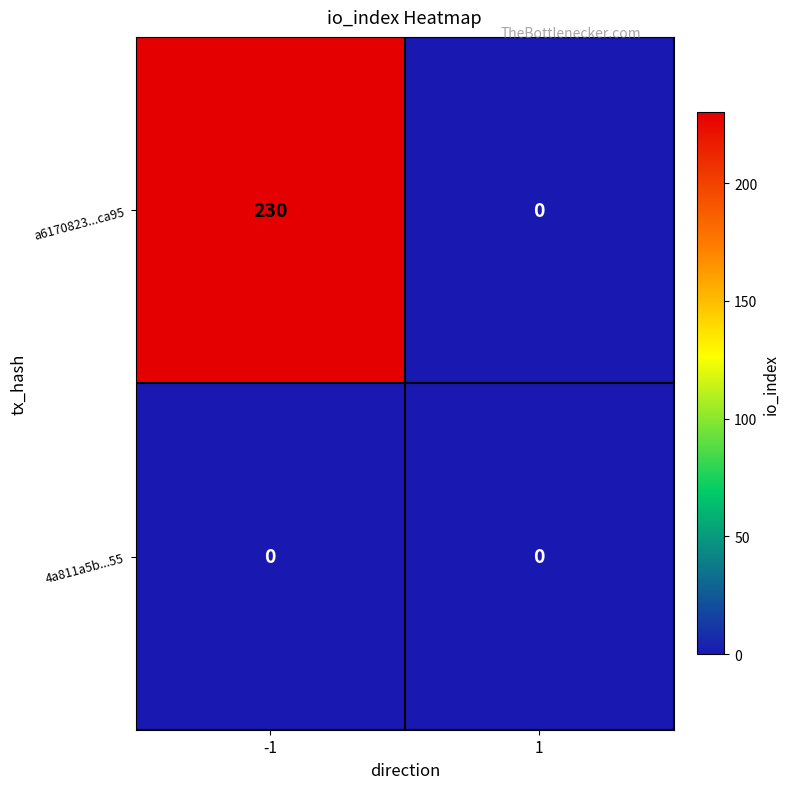

Count the number of categories in the chart.

2